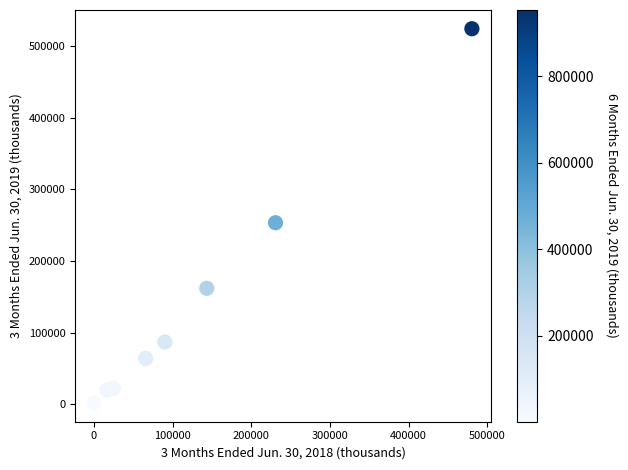

What is the average Y value?

141891